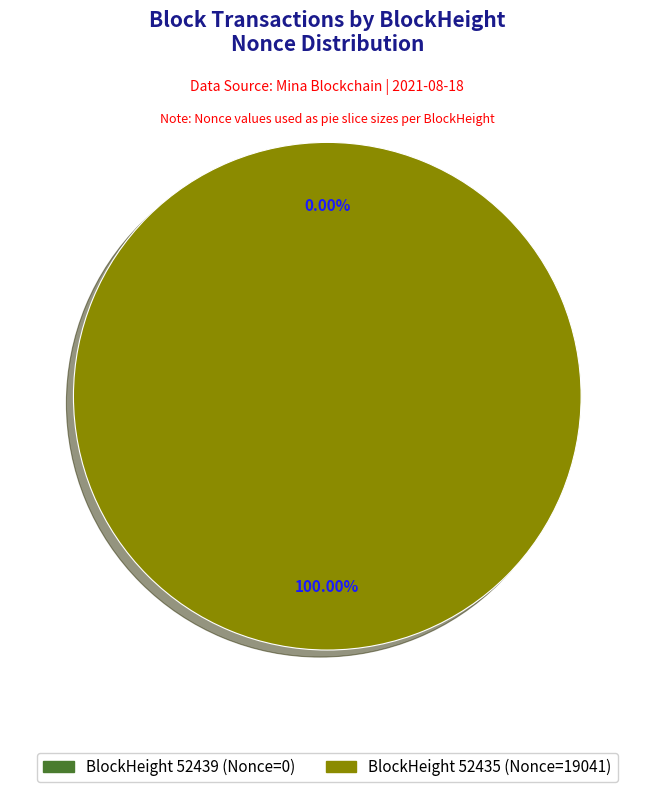

What is the total percentage of 52435 and 52439?

100.0%